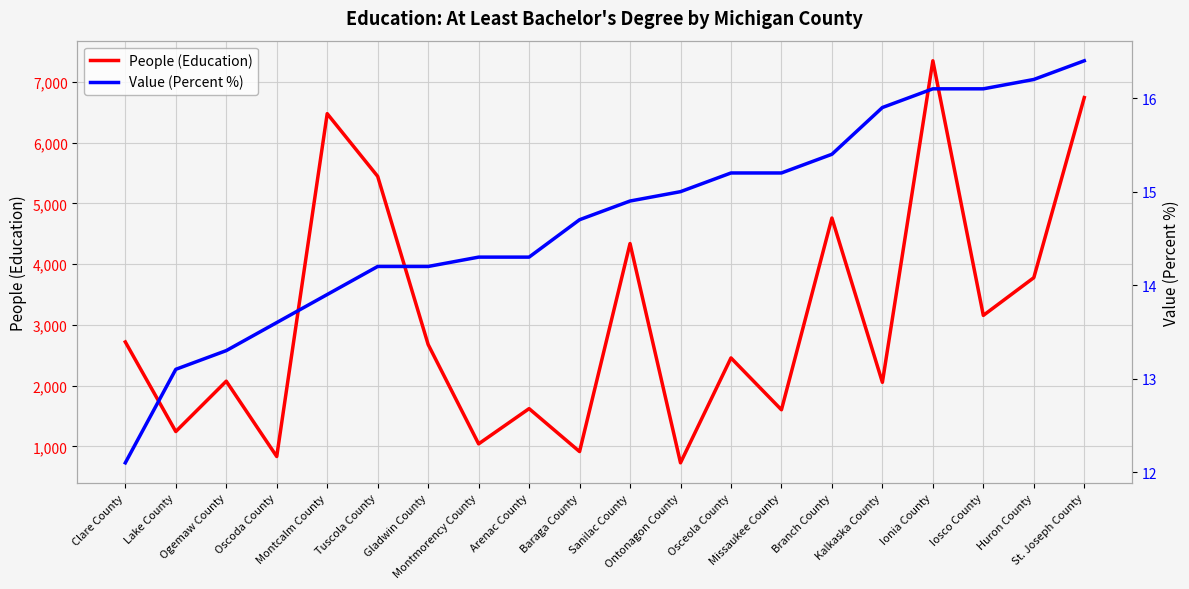

Rank the categories by Value (Percent %) value from highest to lowest.

St. Joseph County, Huron County, Ionia County, Iosco County, Kalkaska County, Branch County, Osceola County, Missaukee County, Ontonagon County, Sanilac County, Baraga County, Montmorency County, Arenac County, Tuscola County, Gladwin County, Montcalm County, Oscoda County, Ogemaw County, Lake County, Clare County